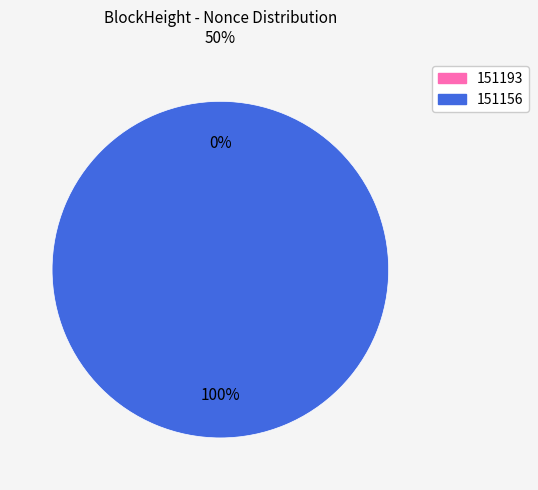

Which slice is the largest?

151156